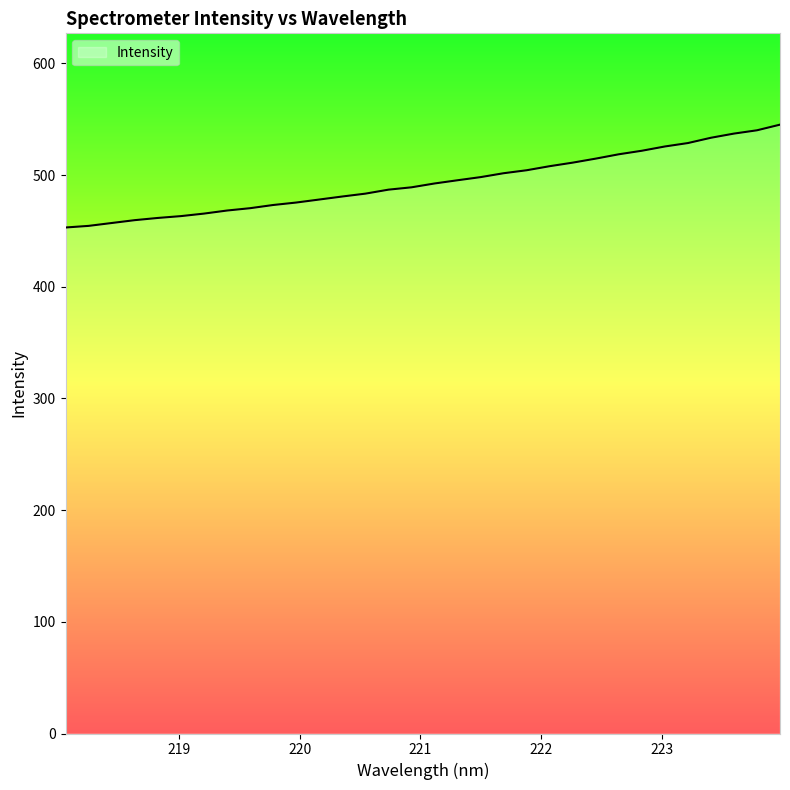

What is the difference between the maximum and minimum values?

92.1